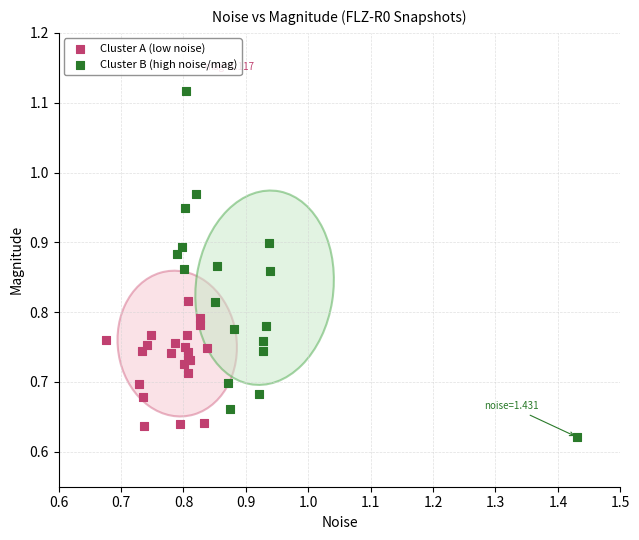

Which series reaches the minimum Y coordinate?

Cluster B (high noise/mag)